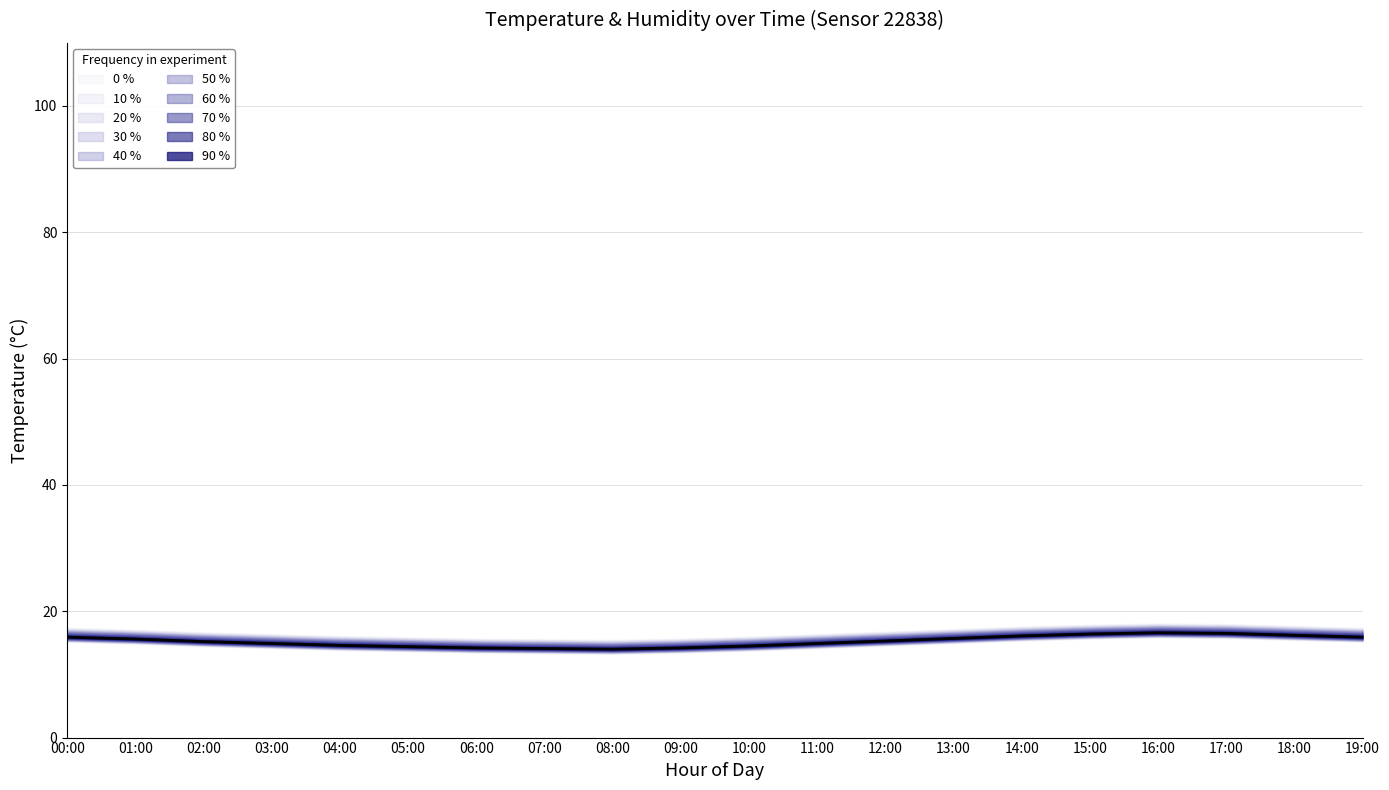

What is the label of the 2nd point from the left?

01:00